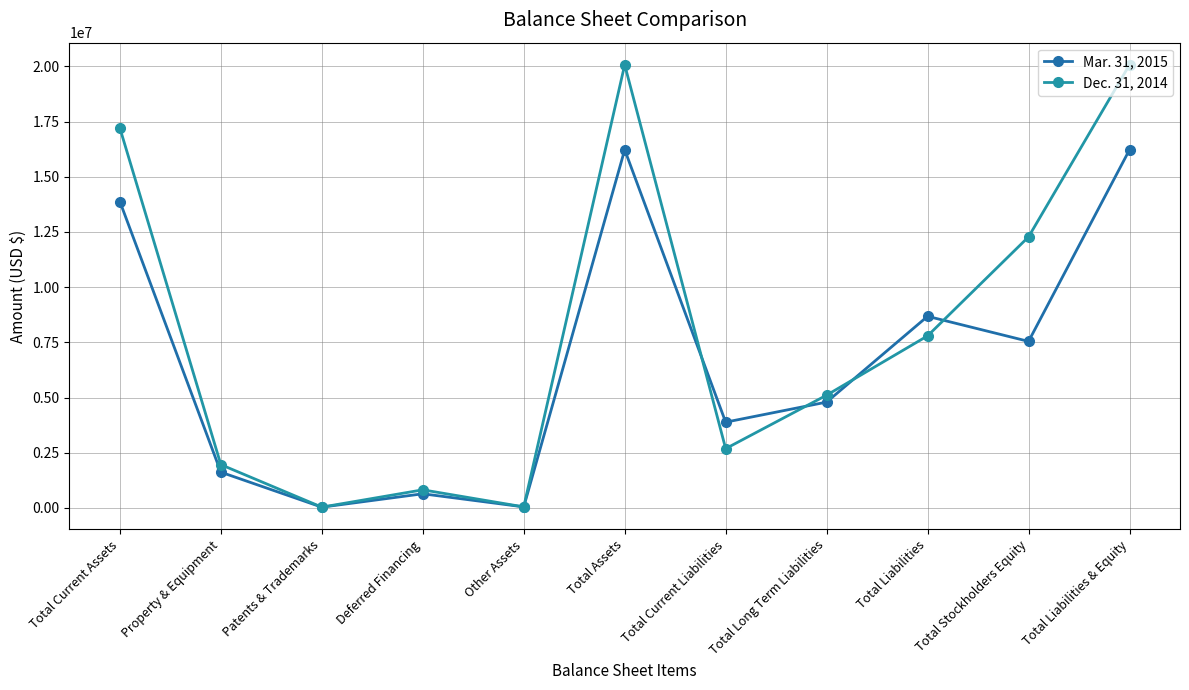

How many lines are shown in the chart?

2